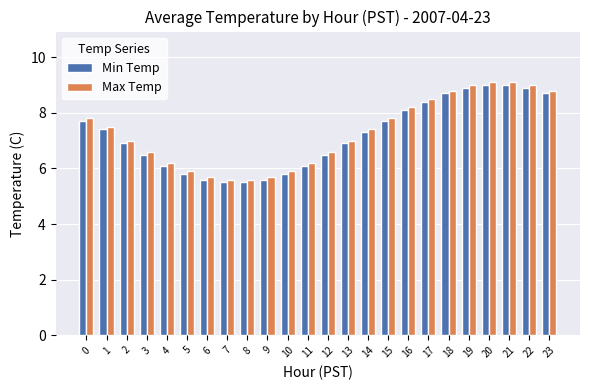

What is the greatest value displayed?

9.1